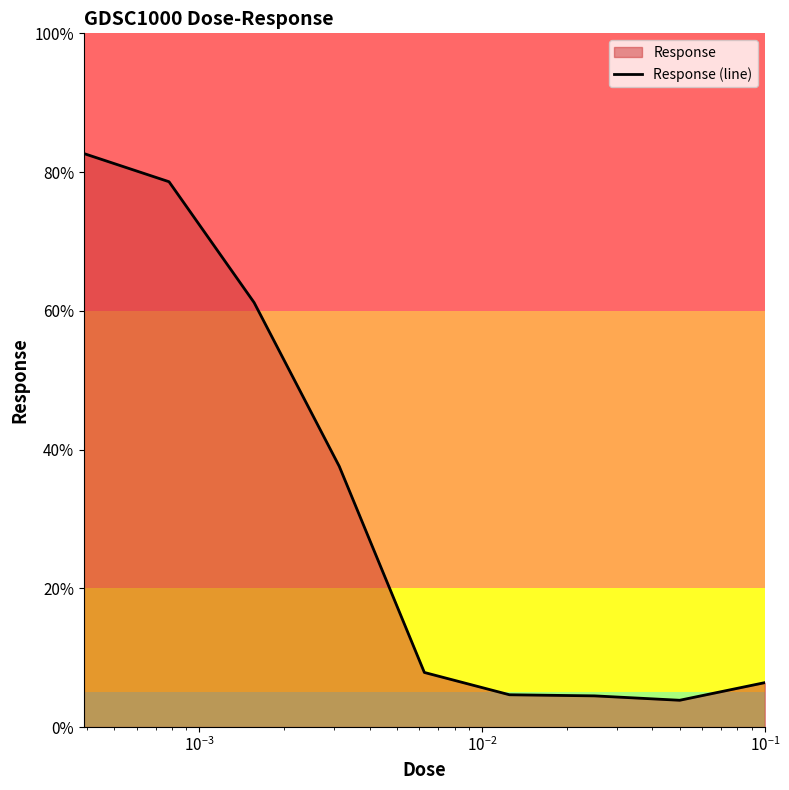

What is the smallest value displayed?

3.9